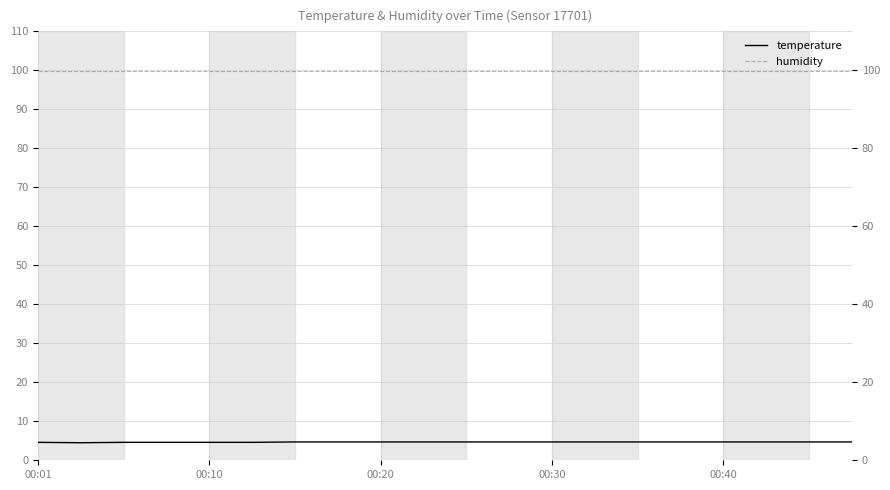

Which series has the largest total across all categories?

humidity